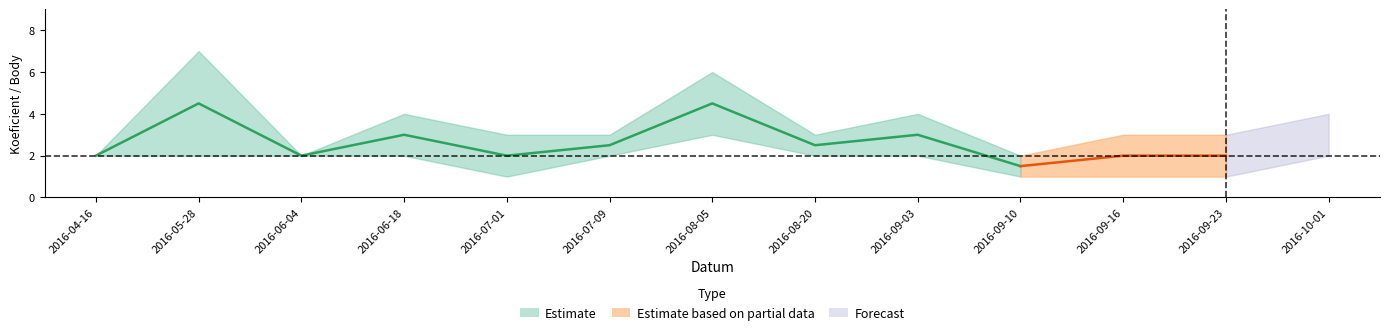

True or false: Body has more than 1 points higher than both neighbors.

True